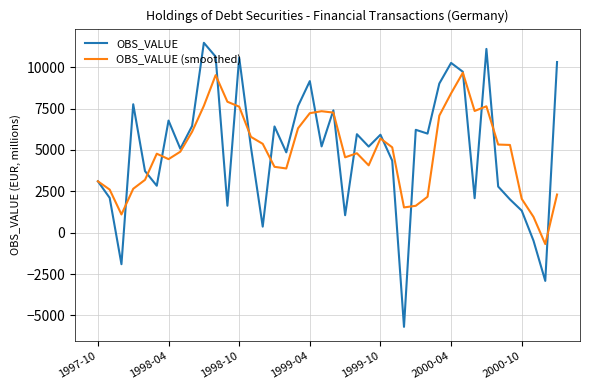

What is the lowest value of the OBS_VALUE series?

-5692.7